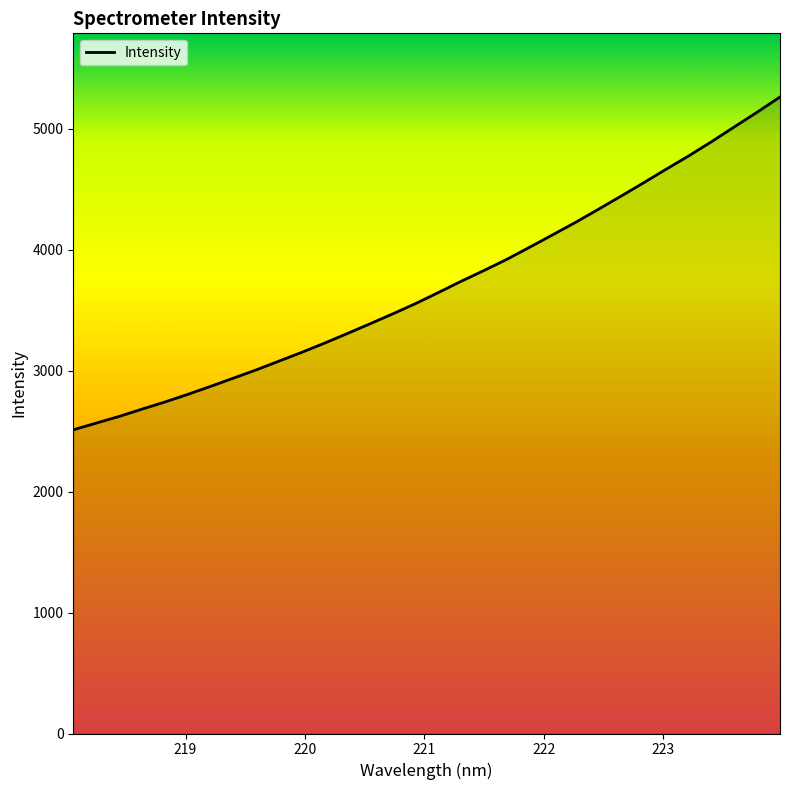

What is the smallest value displayed?

2509.9